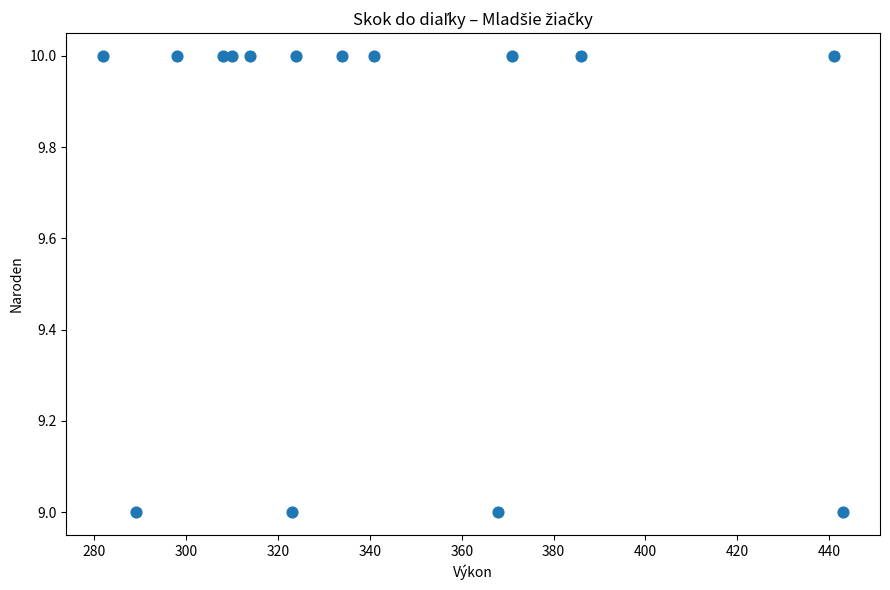

What is the range of X values (max minus min)?

161